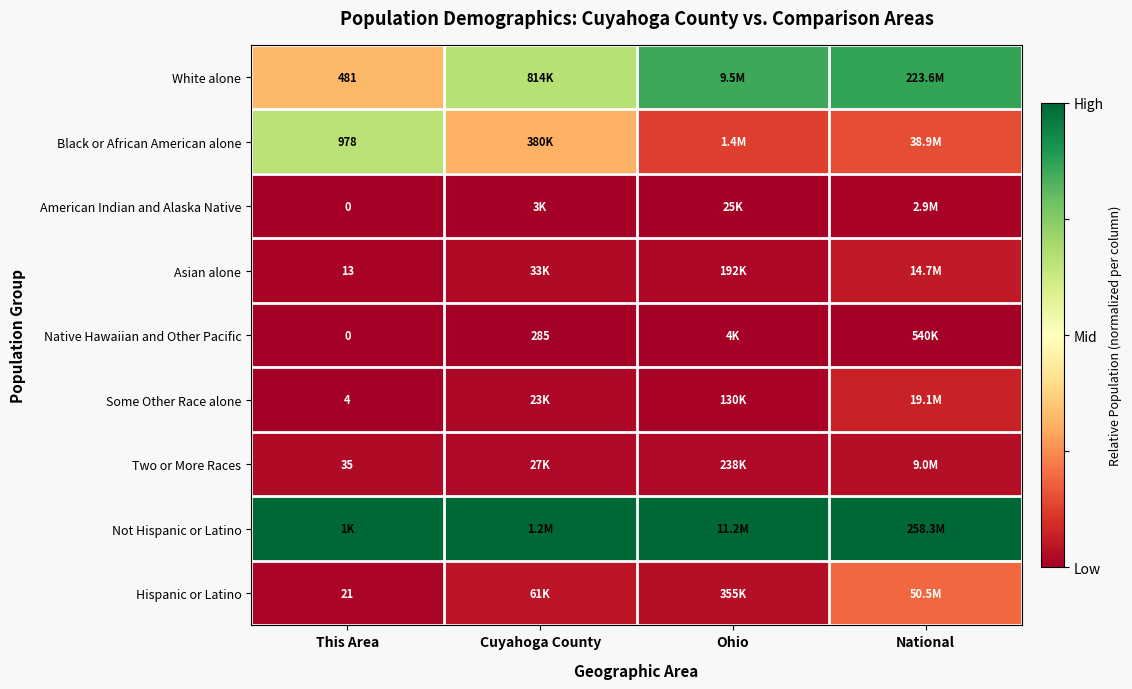

At how many categories does at least one series exceed 0?

4